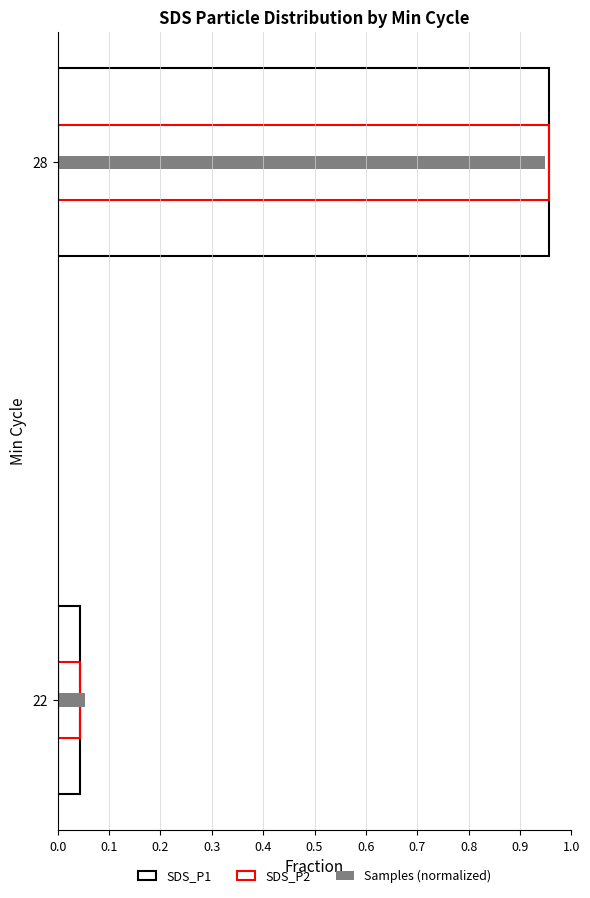

How many bars are there in total?

6